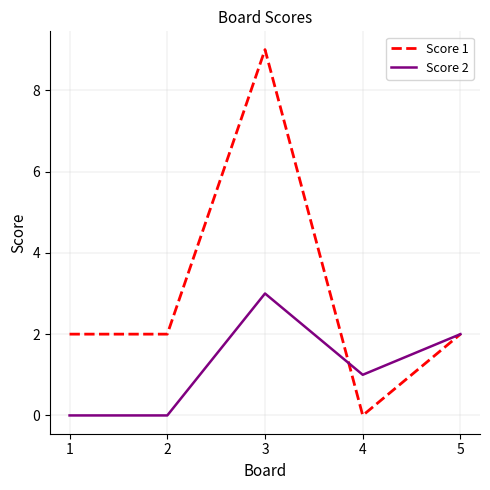

How many lines are shown in the chart?

2